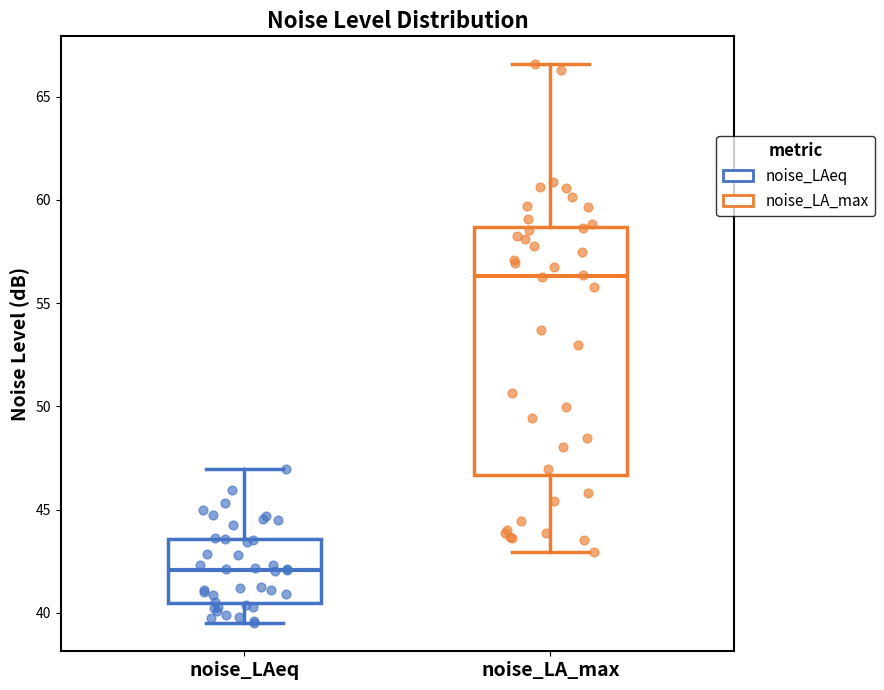

Which box is the tallest, from its lower edge to its upper edge?

noise_LA_max